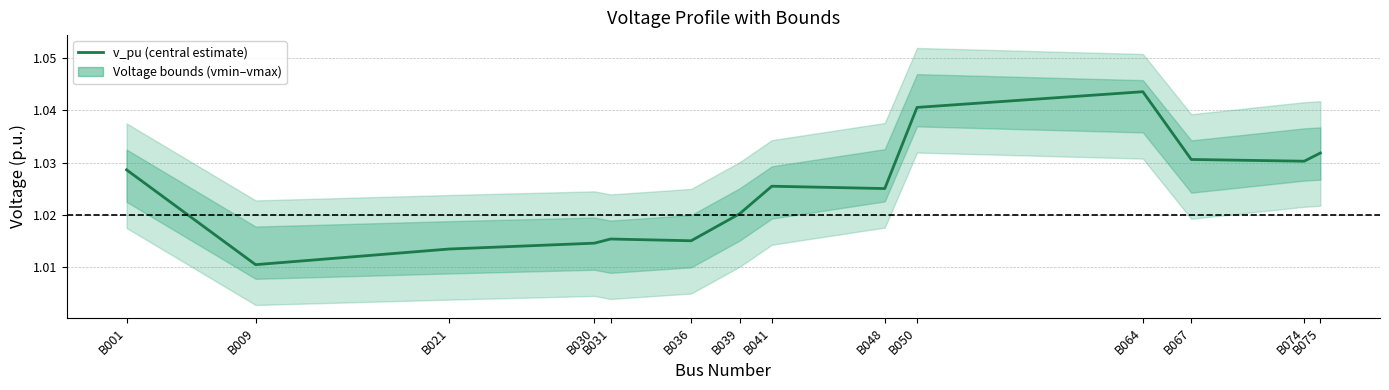

What is the sum of the values at B074 and B067?

2.1